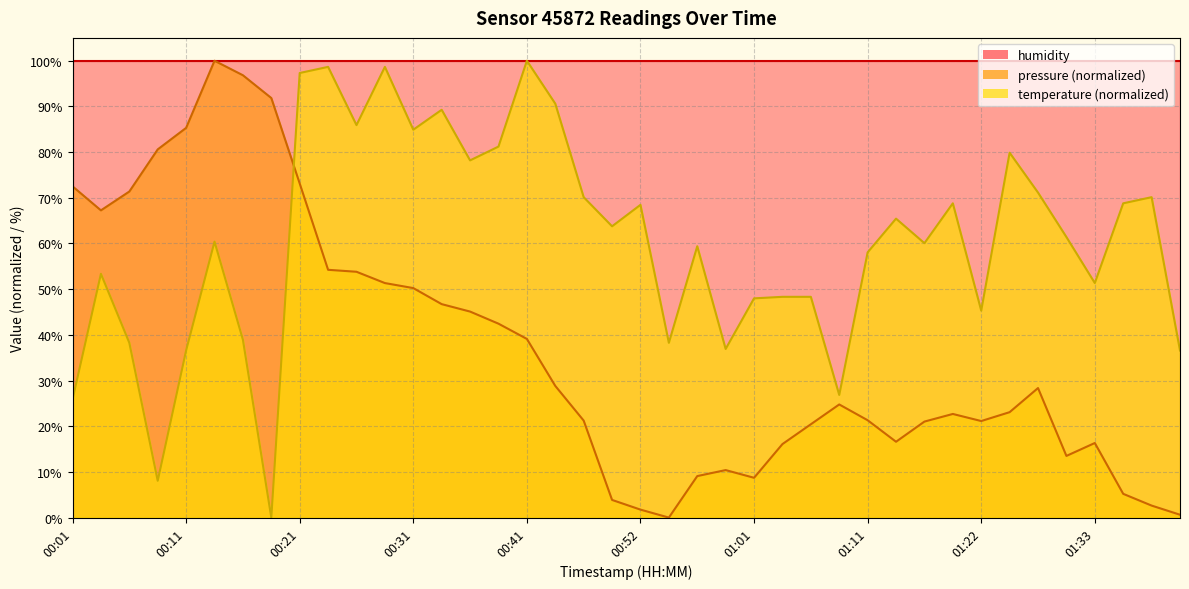

How many positive values does the pressure series have?

39